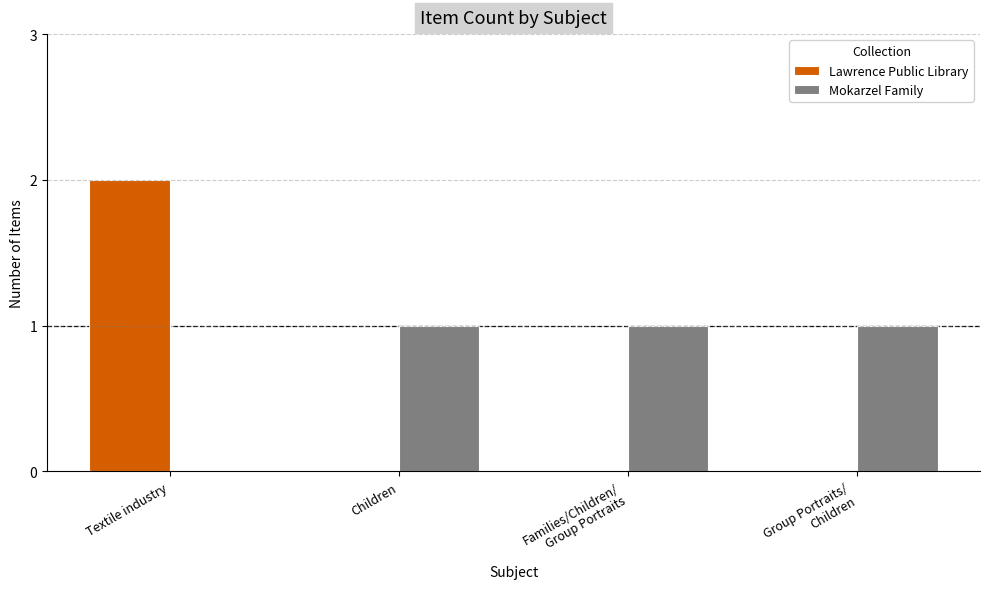

The value of Lawrence Public Library at Group Portraits/
Children is -1. True or false?

False